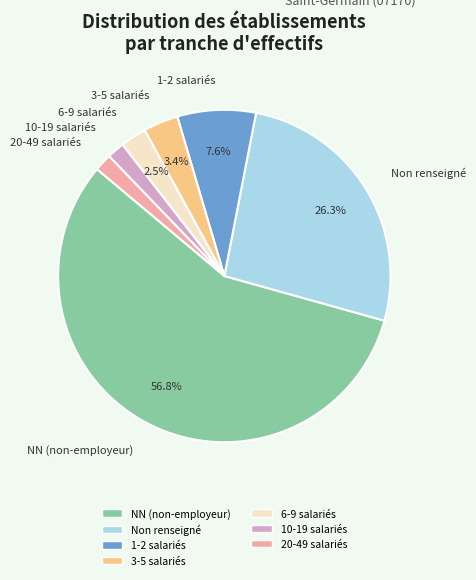

Combined, do 6-9 salariés and 10-19 salariés account for over 50%?

No